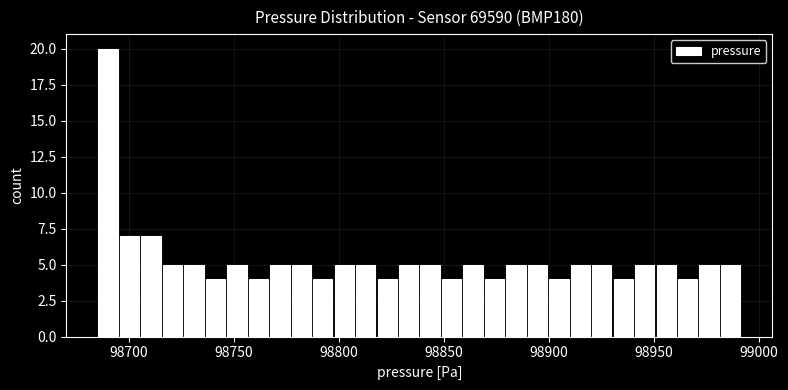

Read against the x-axis, roughly where is the centre of the tallest bar?

98690